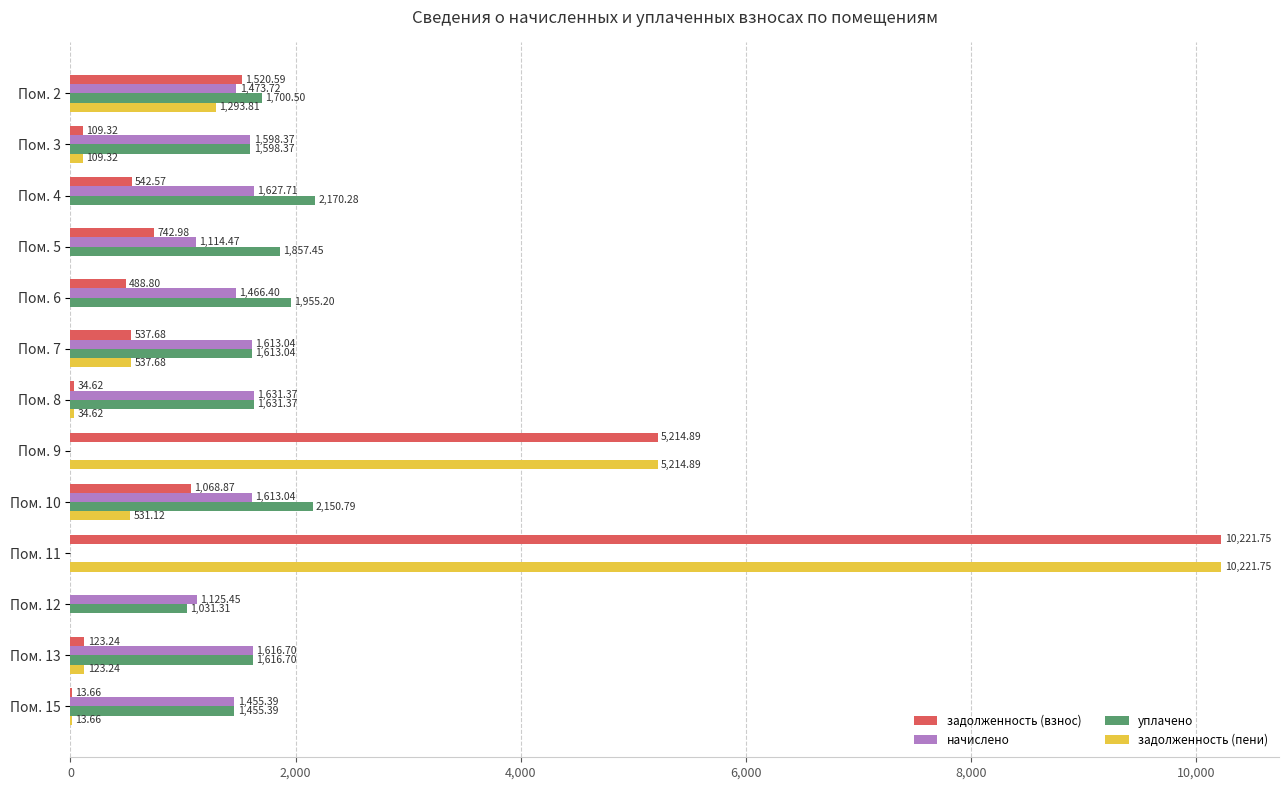

Between Пом. 2 and Пом. 15, which series saw the biggest shift?

задолженность (взнос)